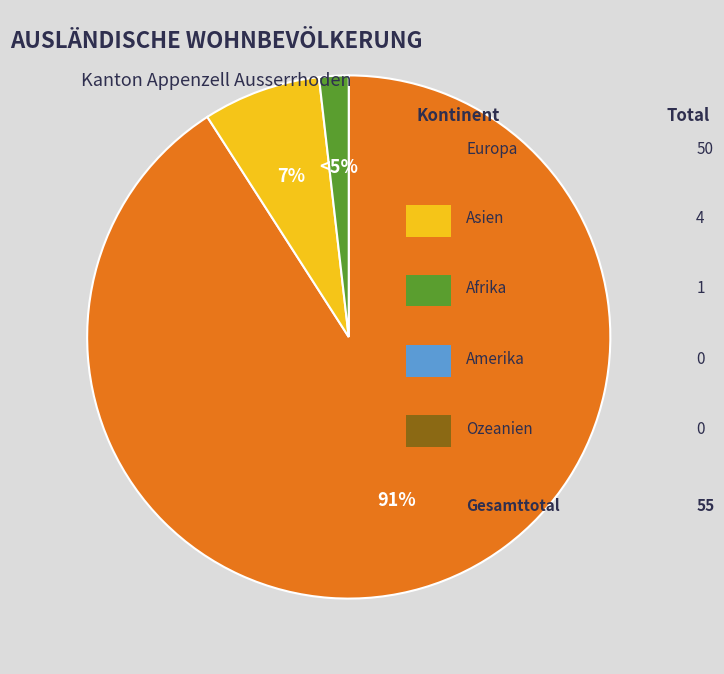

Is it true that Asien is 7% of the pie?

True